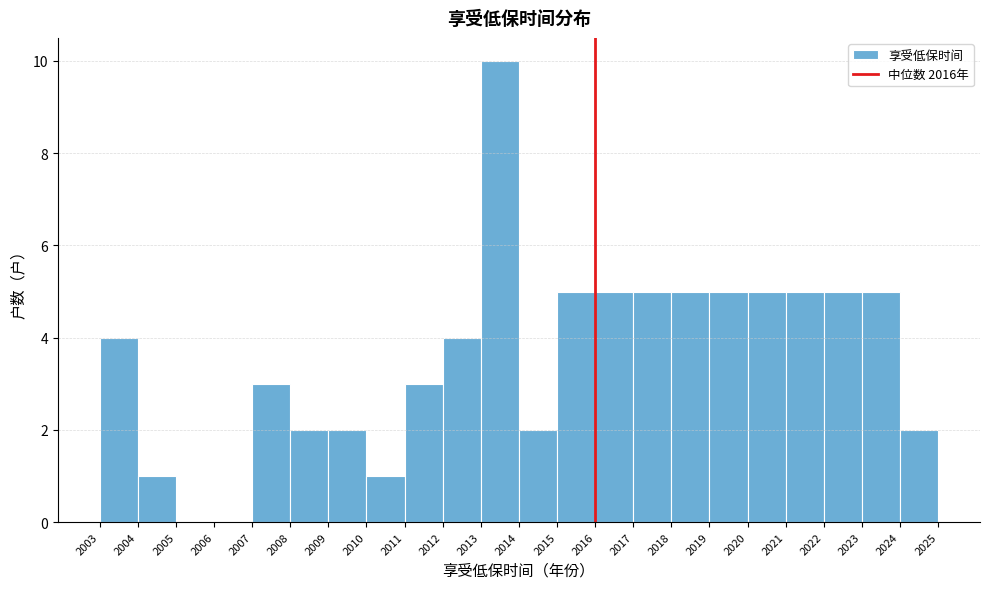

How tall is the bar that spans 2010 to 2011 on the x-axis? The values are not printed on the chart, so give them approximately, as read against the axis.

1